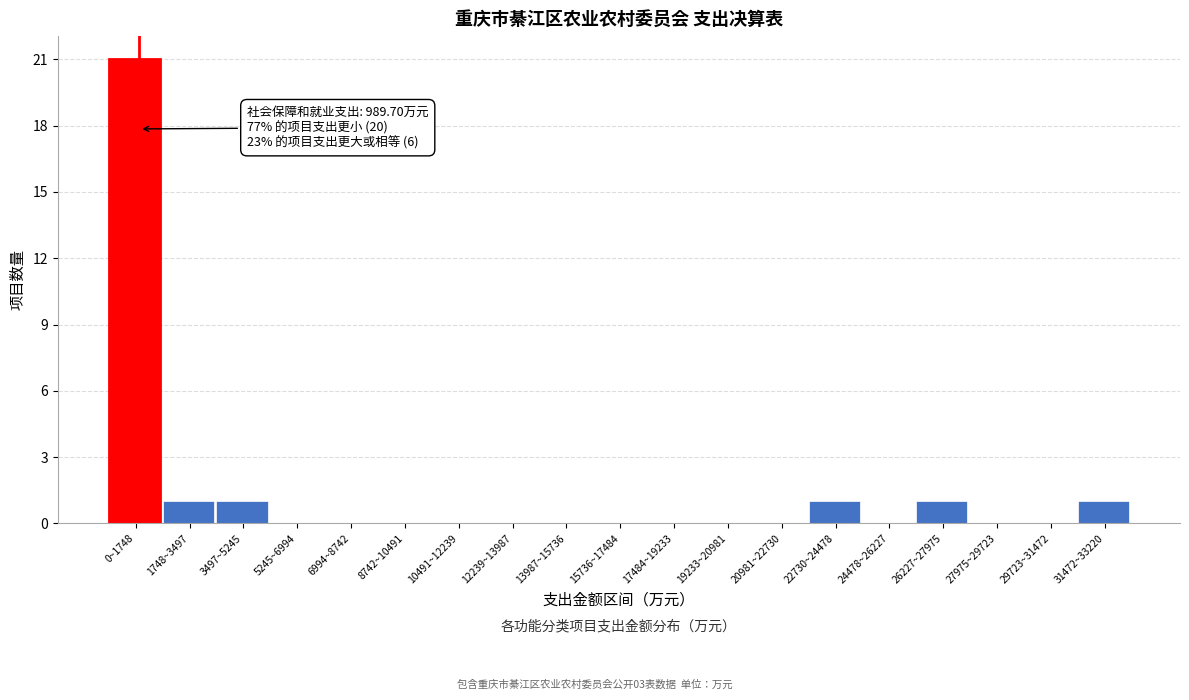

Reading left to right, transcribe all the data shown in this chart.

0~1748=21	1748~3497=1	3497~5245=1	5245~6994=0	6994~8742=0	8742~10491=0	10491~12239=0	12239~13987=0	13987~15736=0	15736~17484=0	17484~19233=0	19233~20981=0	20981~22730=0	22730~24478=1	24478~26227=0	26227~27975=1	27975~29723=0	29723~31472=0	31472~33220=1